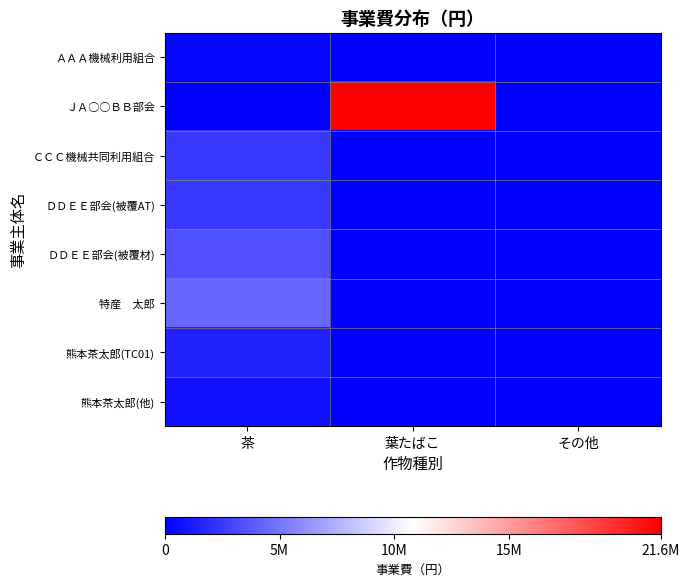

Rank the series at 葉たばこ from highest to lowest value.

ＪＡ○○ＢＢ部会, ＡＡＡ機械利用組合, ＣＣＣ機械共同利用組合, ＤＤＥＥ部会(被覆AT), ＤＤＥＥ部会(被覆材), 特産 太郎, 熊本茶太郎(TC01), 熊本茶太郎(他)